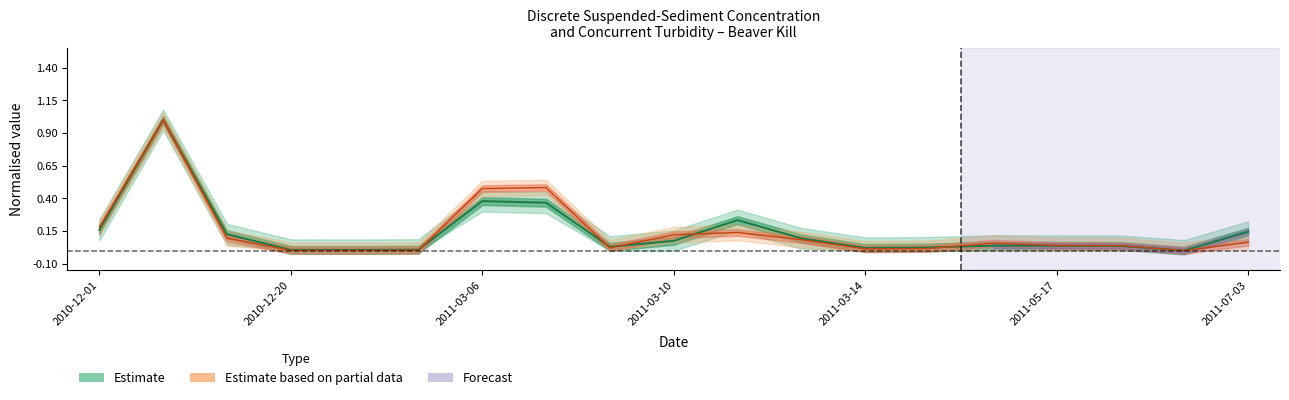

True or false: SSC (mg/L) and Turbidity (NTU) cross at least once.

True